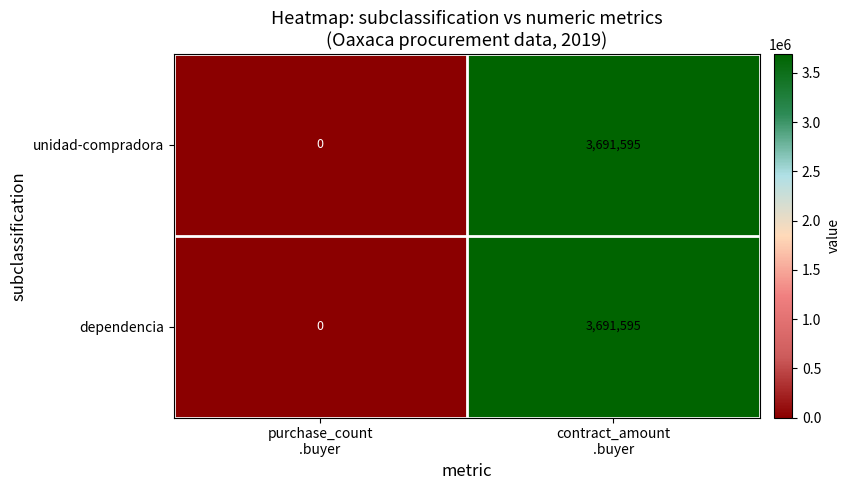

At how many categories does at least one series exceed 873977?

1